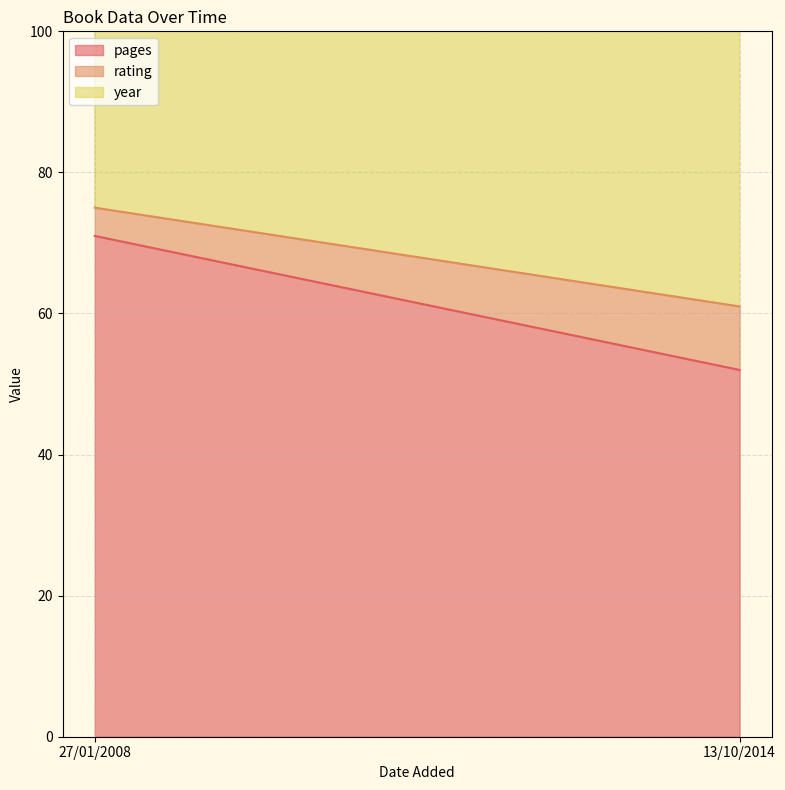

True or false: pages has a value of 71 at 27/01/2008.

True